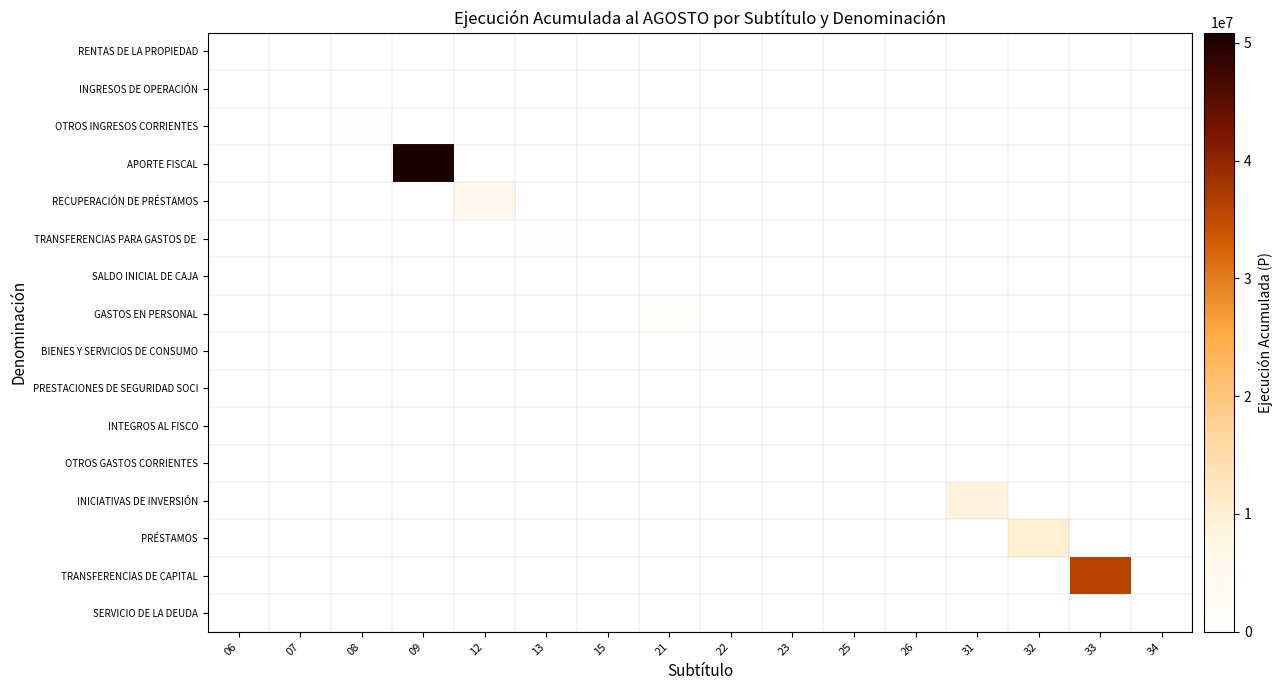

At which category is the sum across all series the highest?

09